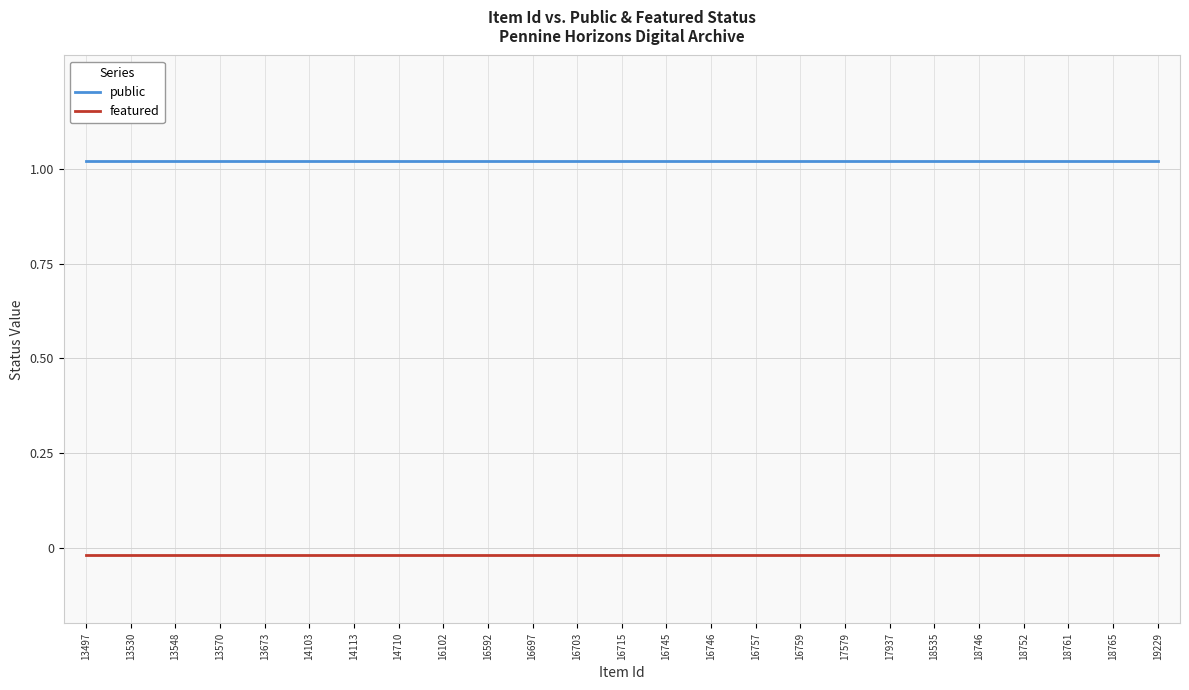

Rank the series by their average value, from highest to lowest.

public, featured